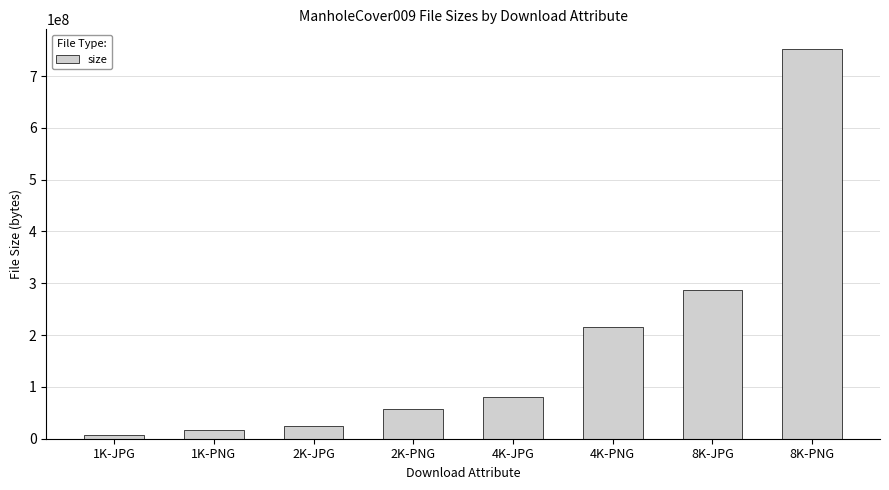

List the labels in order of value, largest first.

8K-PNG, 8K-JPG, 4K-PNG, 4K-JPG, 2K-PNG, 2K-JPG, 1K-PNG, 1K-JPG